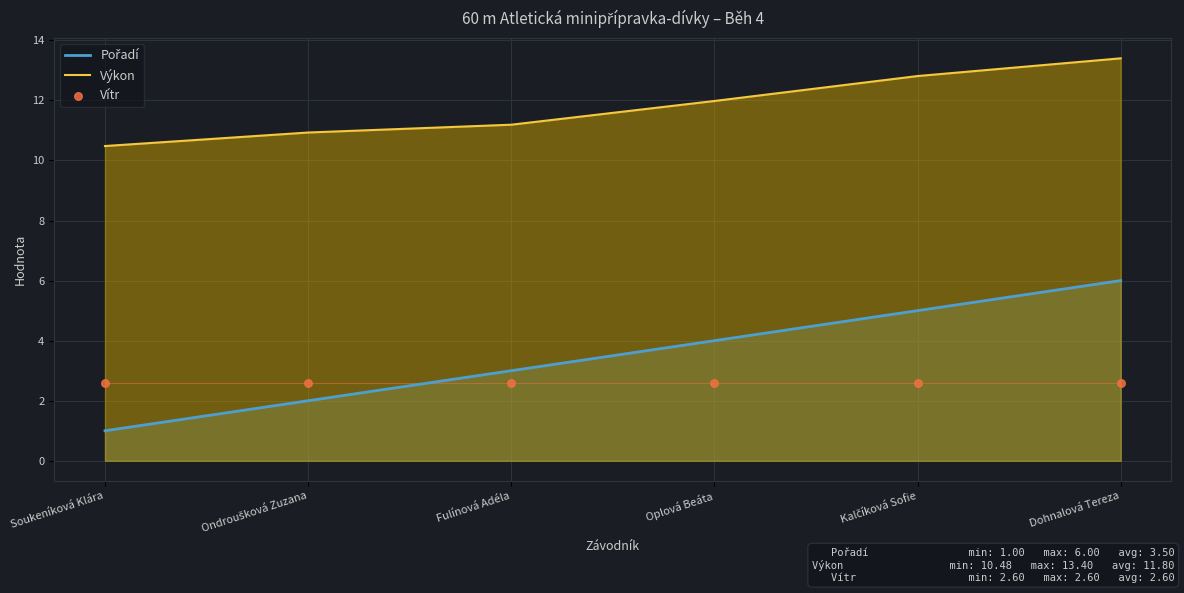

Which series has the largest total across all categories?

Výkon